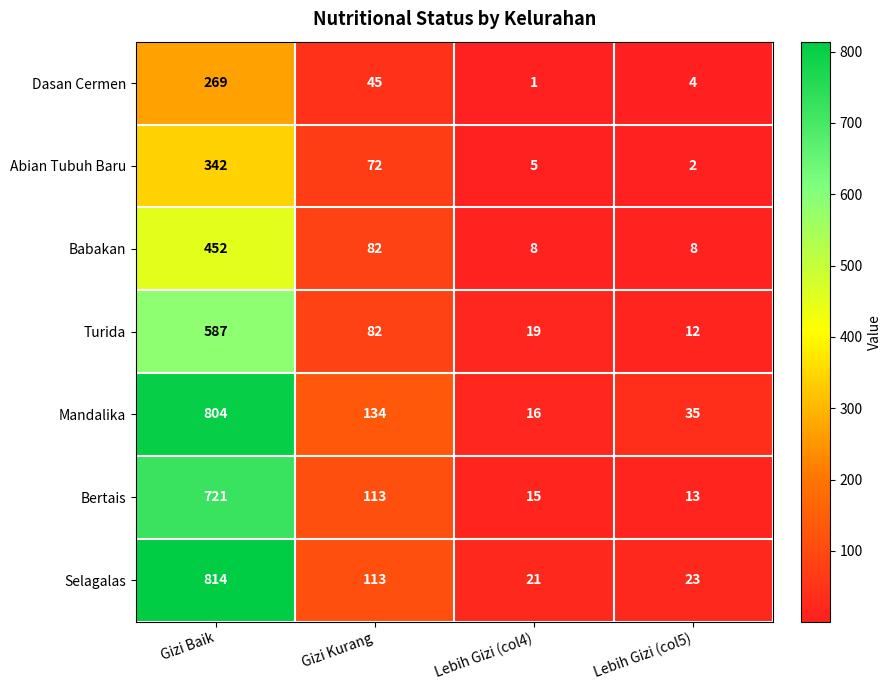

What is the difference between the second highest and minimum values in the Abian Tubuh Baru series?

70